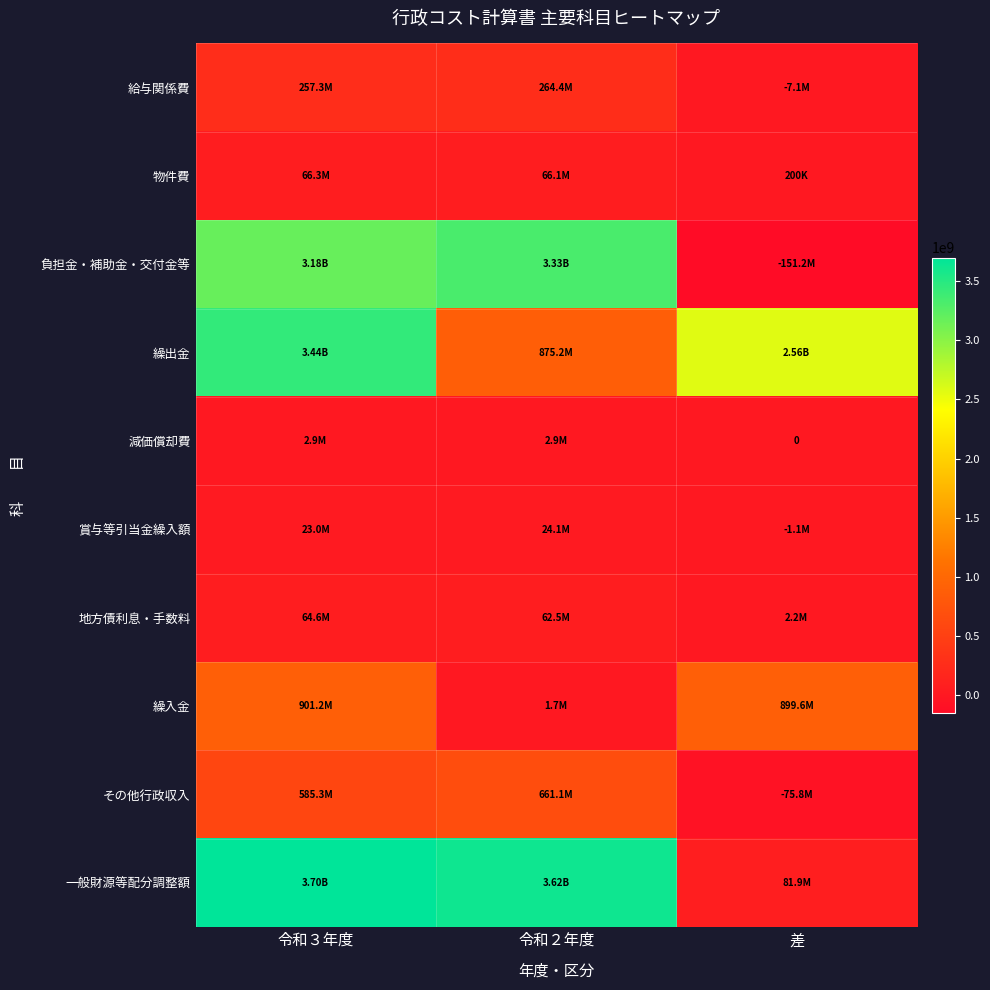

What is the difference between the 繰出金 values at 令和２年度 and 差?

1688633095